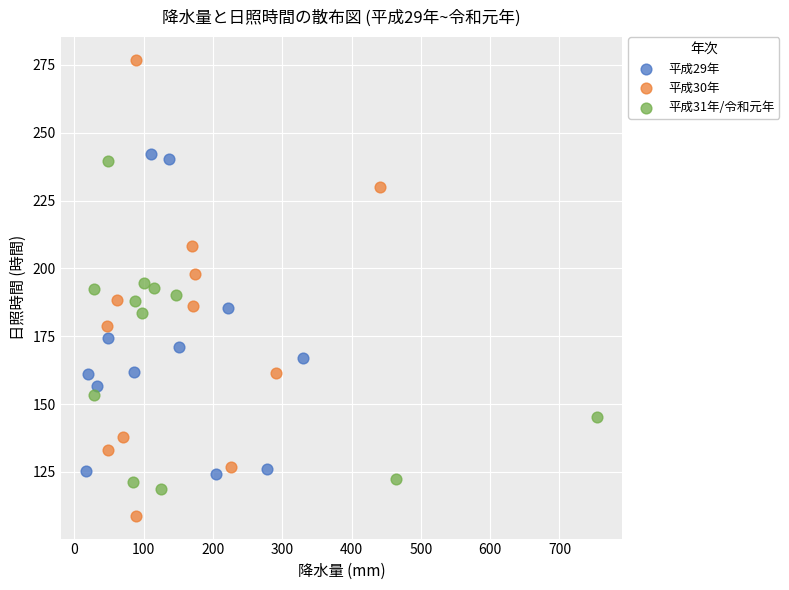

Which series contains the lowest Y value?

平成30年